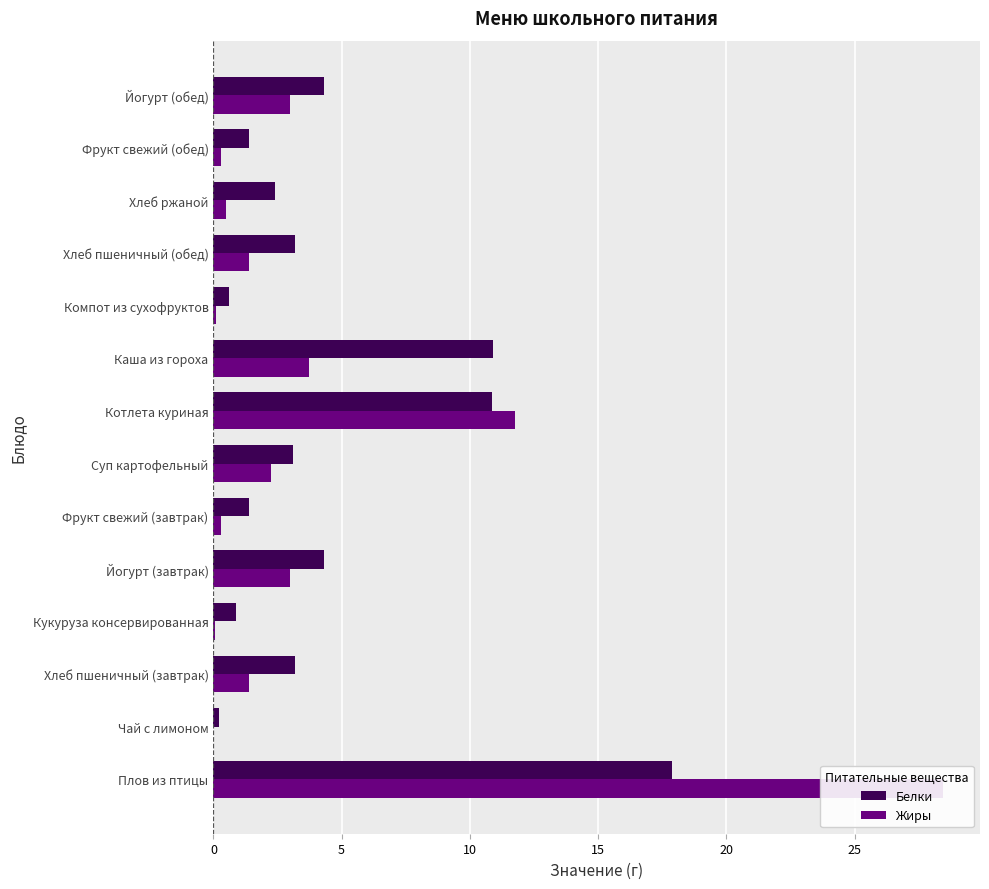

What is the maximum value for Белки?

17.9